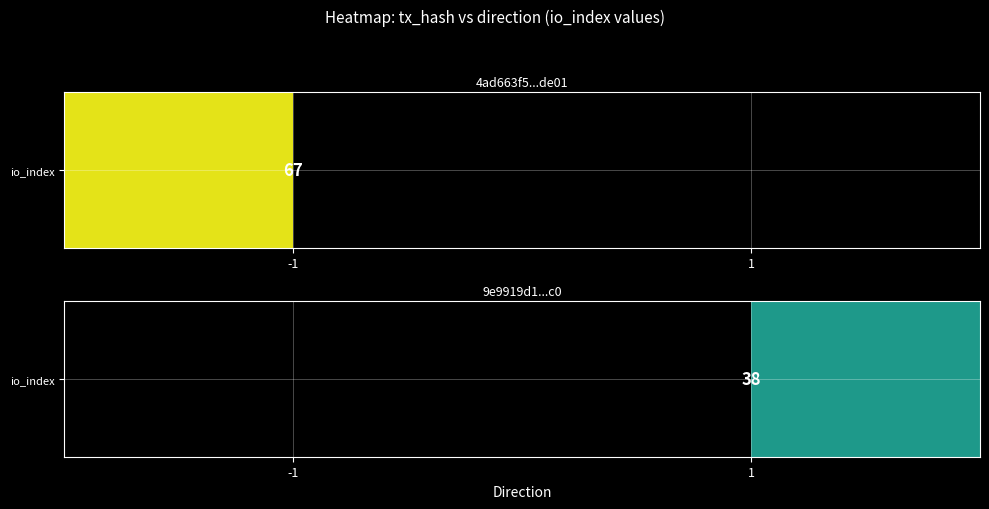

List the labels in order of value, largest first.

-1, 1